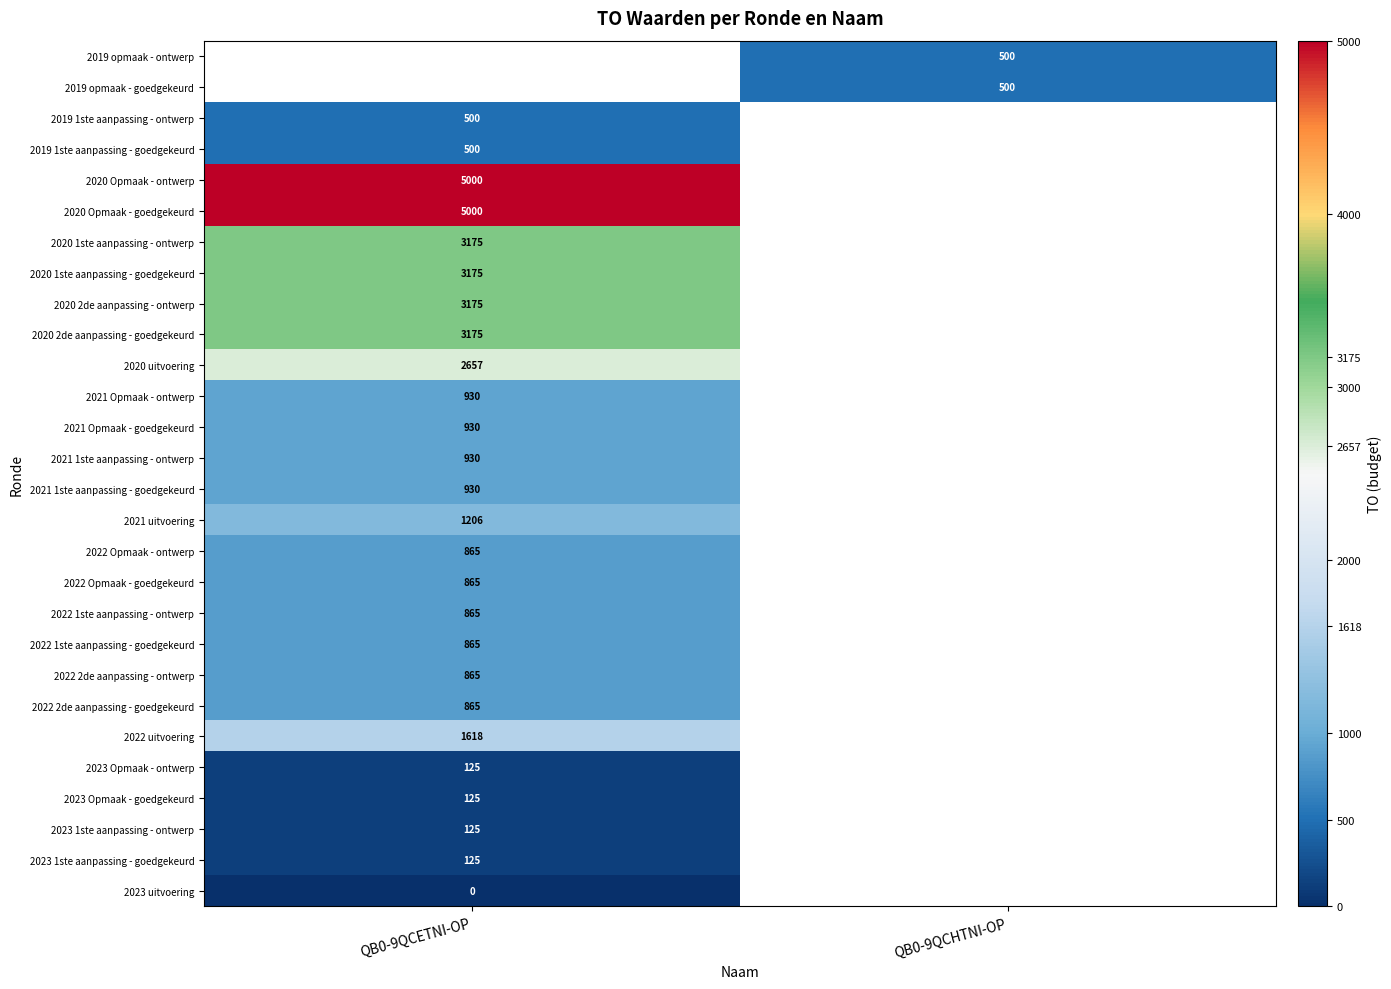

The 2020 Opmaak - goedgekeurd series shows 8395 at QB0-9QCETNI-OP. True or false?

False